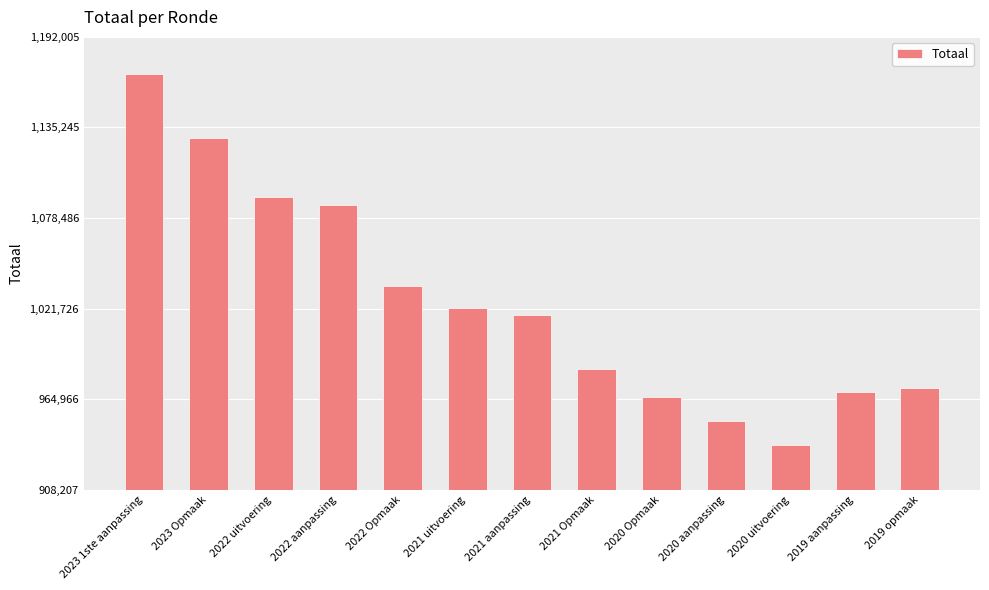

At which label does the data first exceed 1017945?

2023 1ste aanpassing